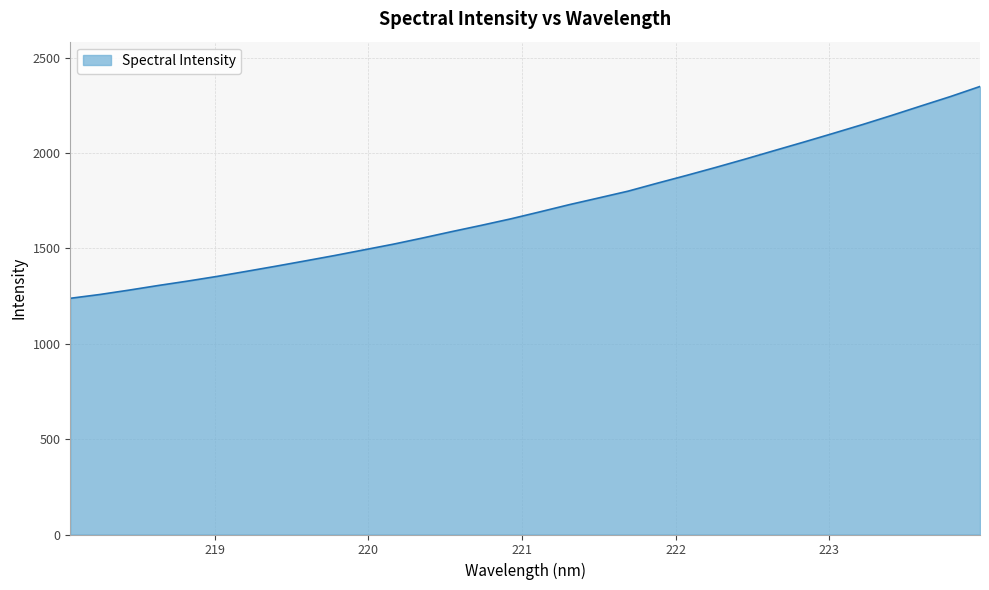

What is the difference between the maximum and minimum values?

1110.8